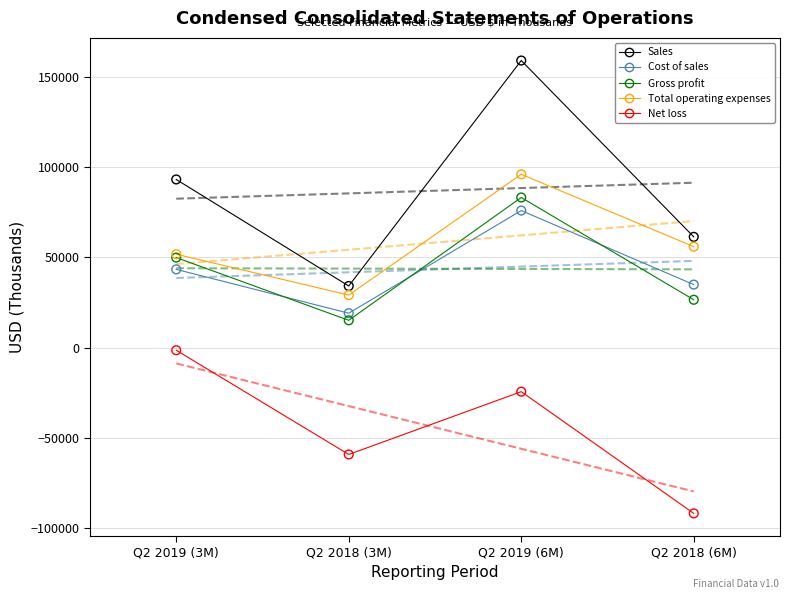

What are all the series names shown in the legend?

Sales, Cost of sales, Gross profit, Total operating expenses, Net loss